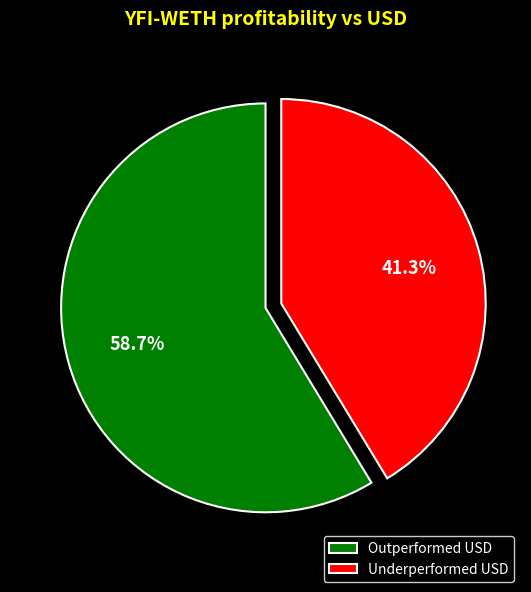

How many segments does this pie chart have?

2